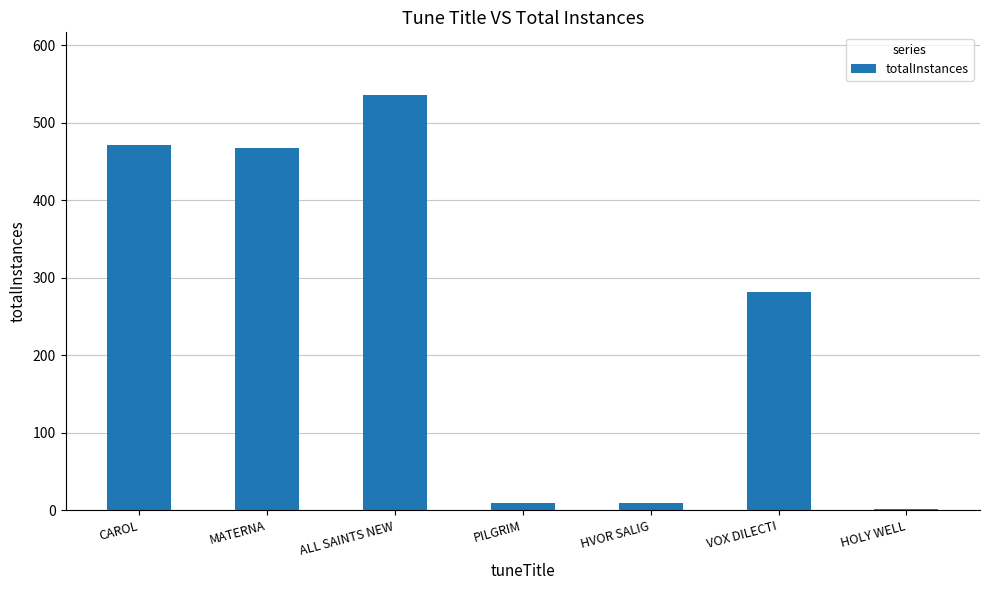

Which label corresponds to the largest value in the chart?

ALL SAINTS NEW